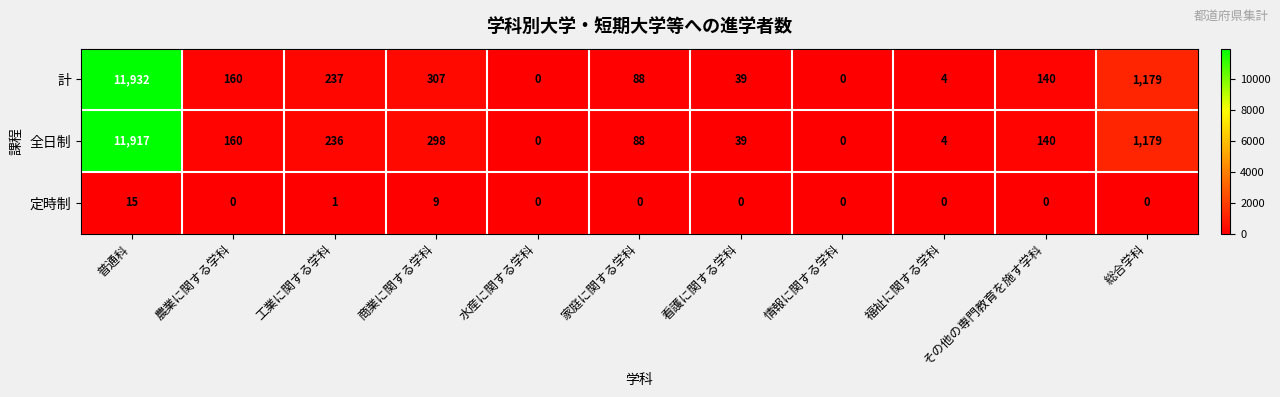

Rank the series by their maximum value, from highest to lowest.

計, 全日制, 定時制